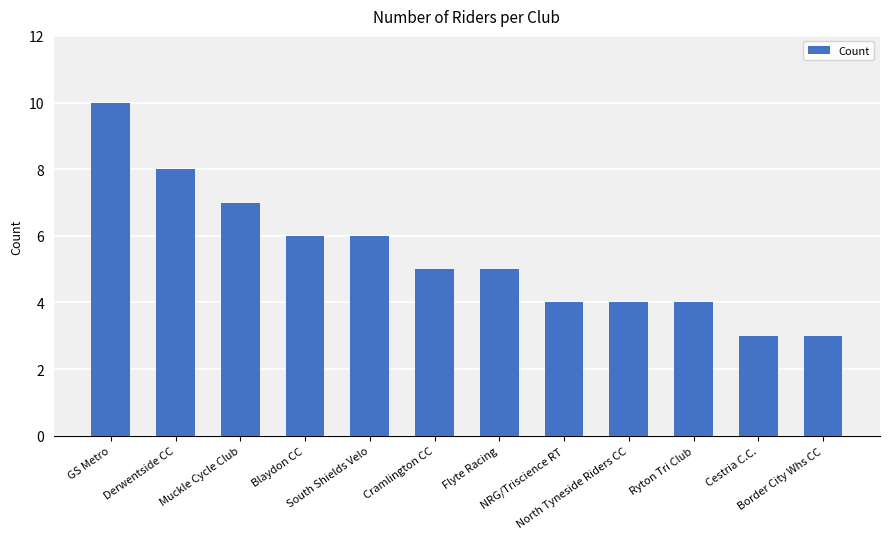

What is the label of the 2nd bar from the right?

Cestria C.C.